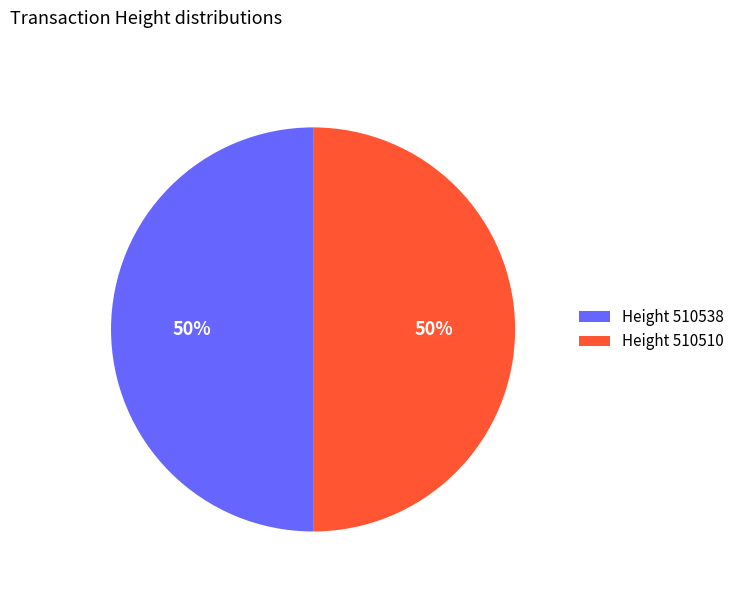

True or false: Height 510510 accounts for 61% of the total.

False